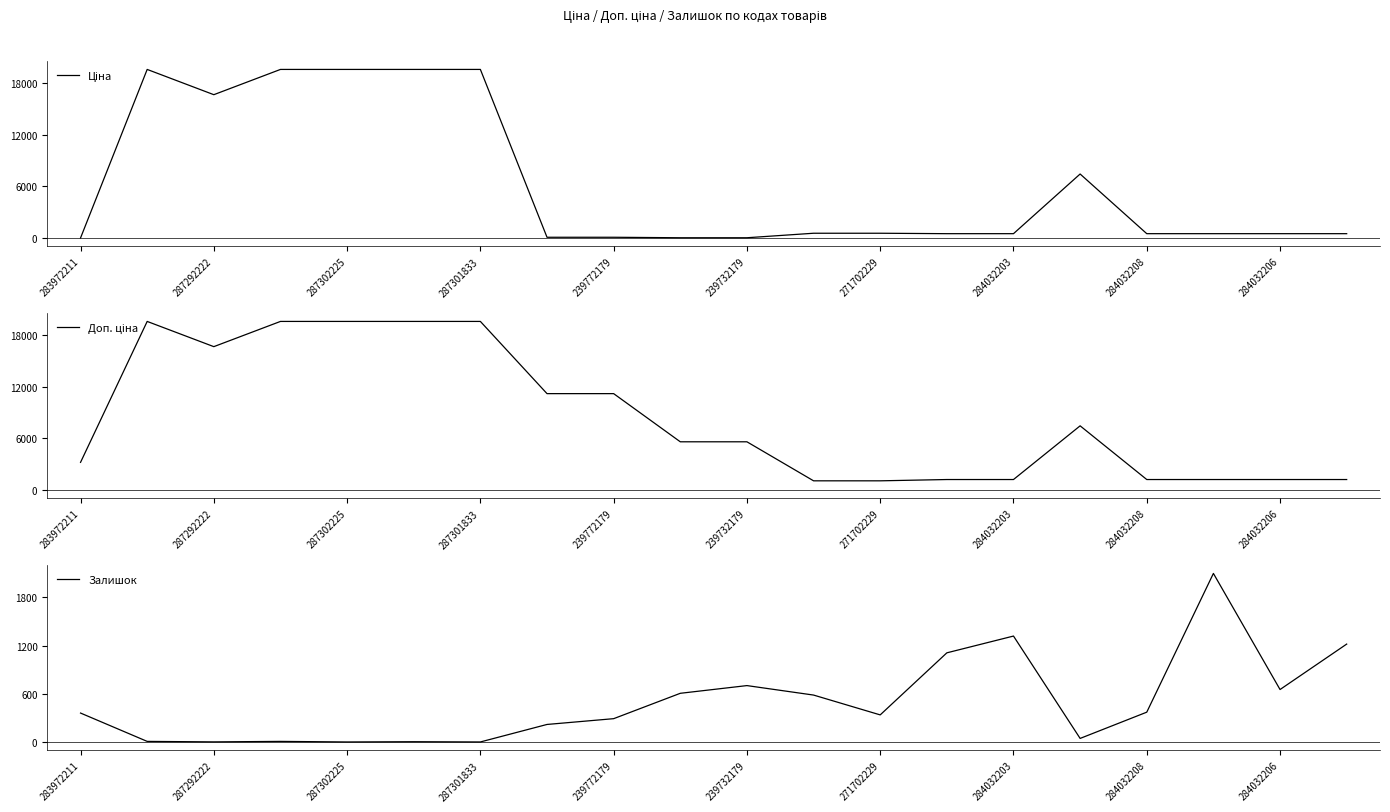

Does the chart have visible grid lines?

No